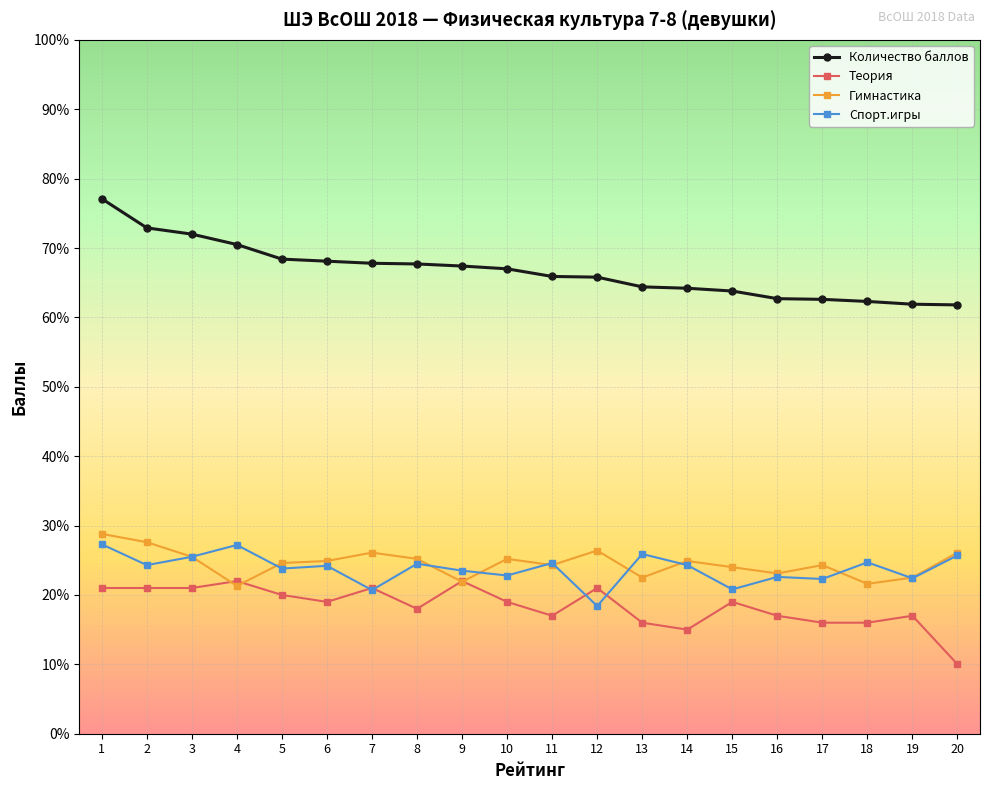

At how many categories does at least one series exceed 19?

20